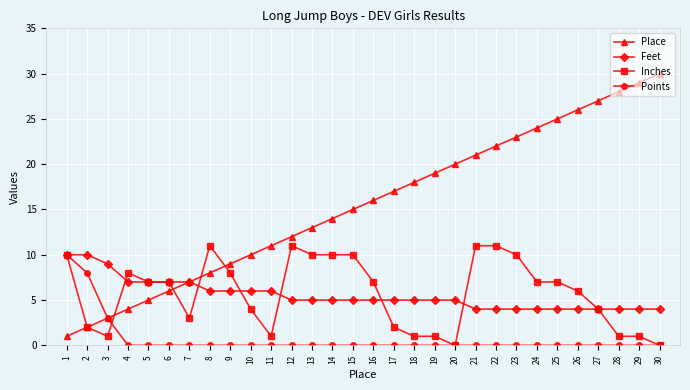

Rank the categories by Place value from highest to lowest.

30, 29, 28, 27, 26, 25, 24, 23, 22, 21, 20, 19, 18, 17, 16, 15, 14, 13, 12, 11, 10, 9, 8, 7, 6, 5, 4, 3, 2, 1